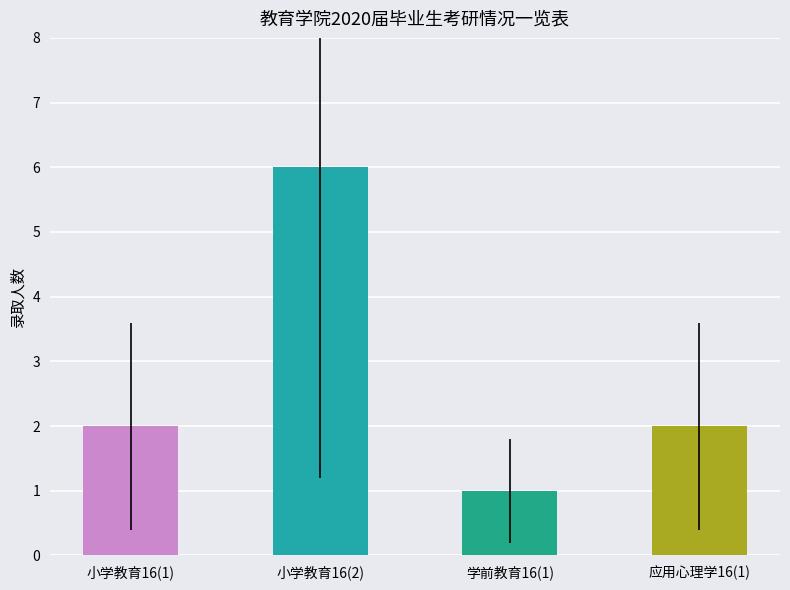

What is the label of the 4th bar from the left?

应用心理学16(1)